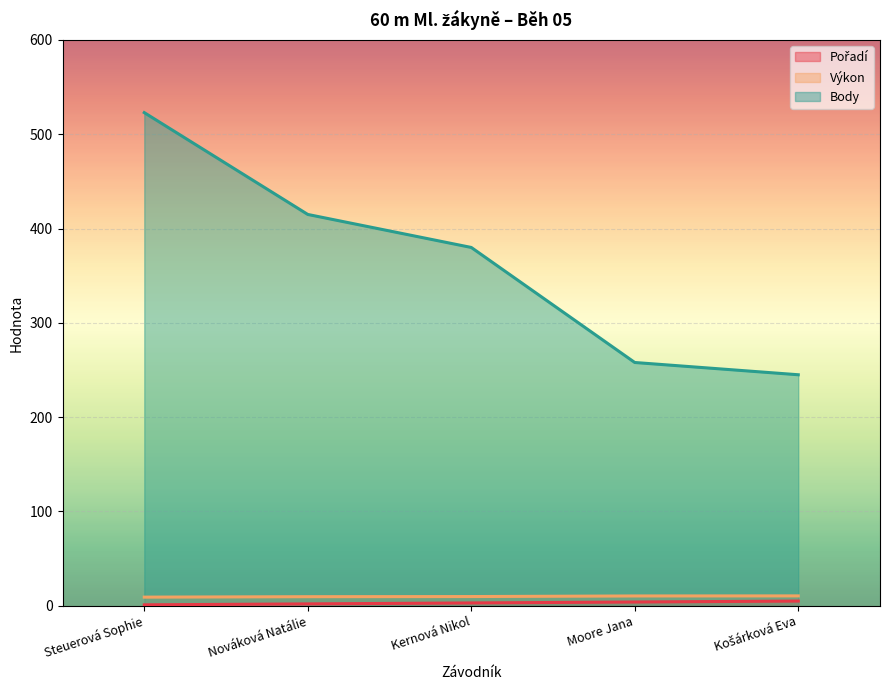

What are all the series names shown in the legend?

Pořadí, Výkon, Body